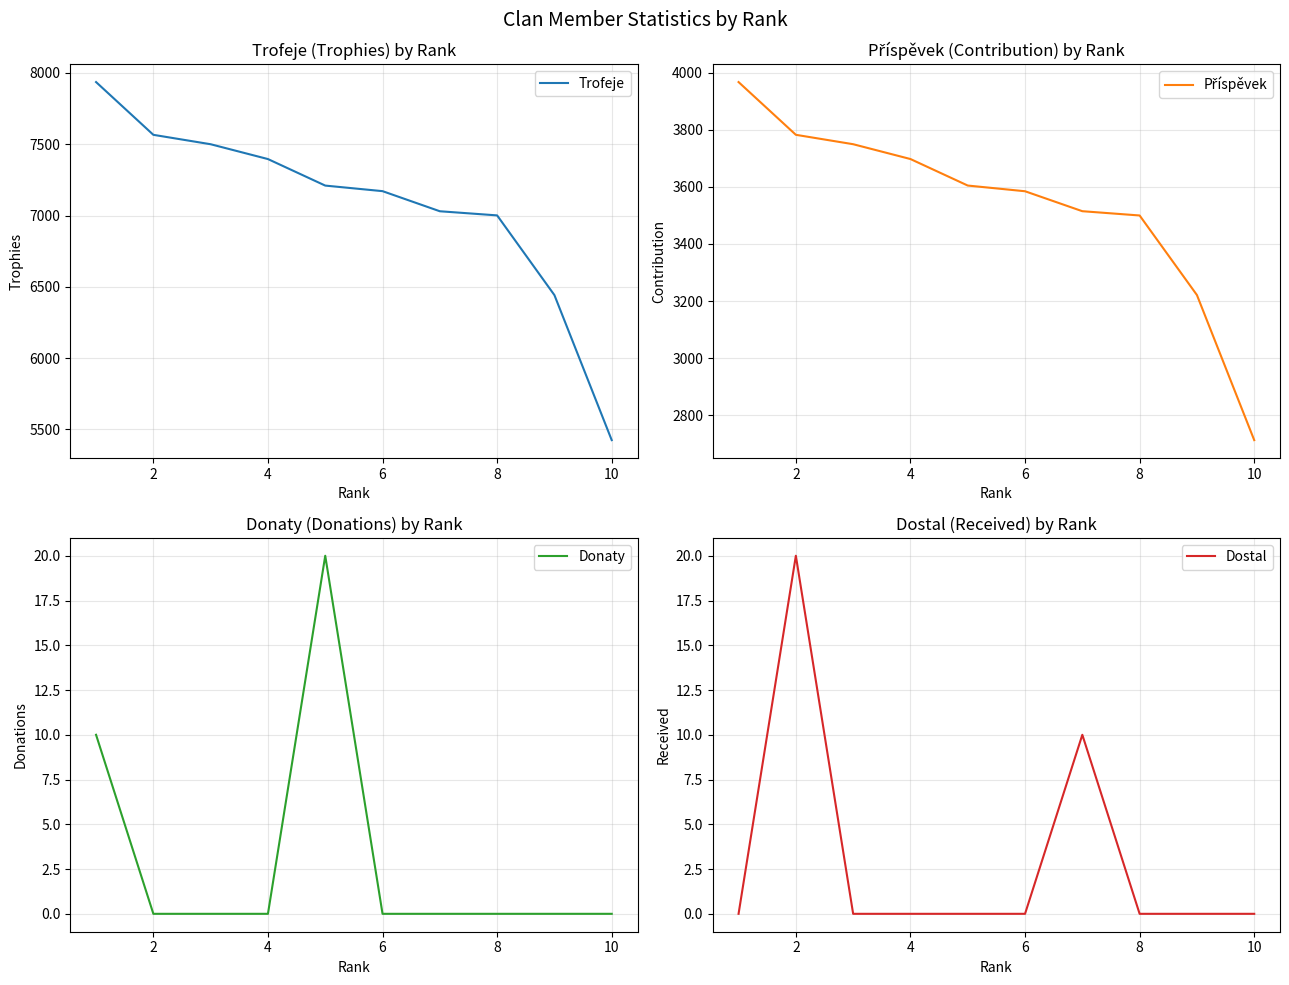

What are all the series names shown in the legend?

Trofeje, Příspěvek, Donaty, Dostal